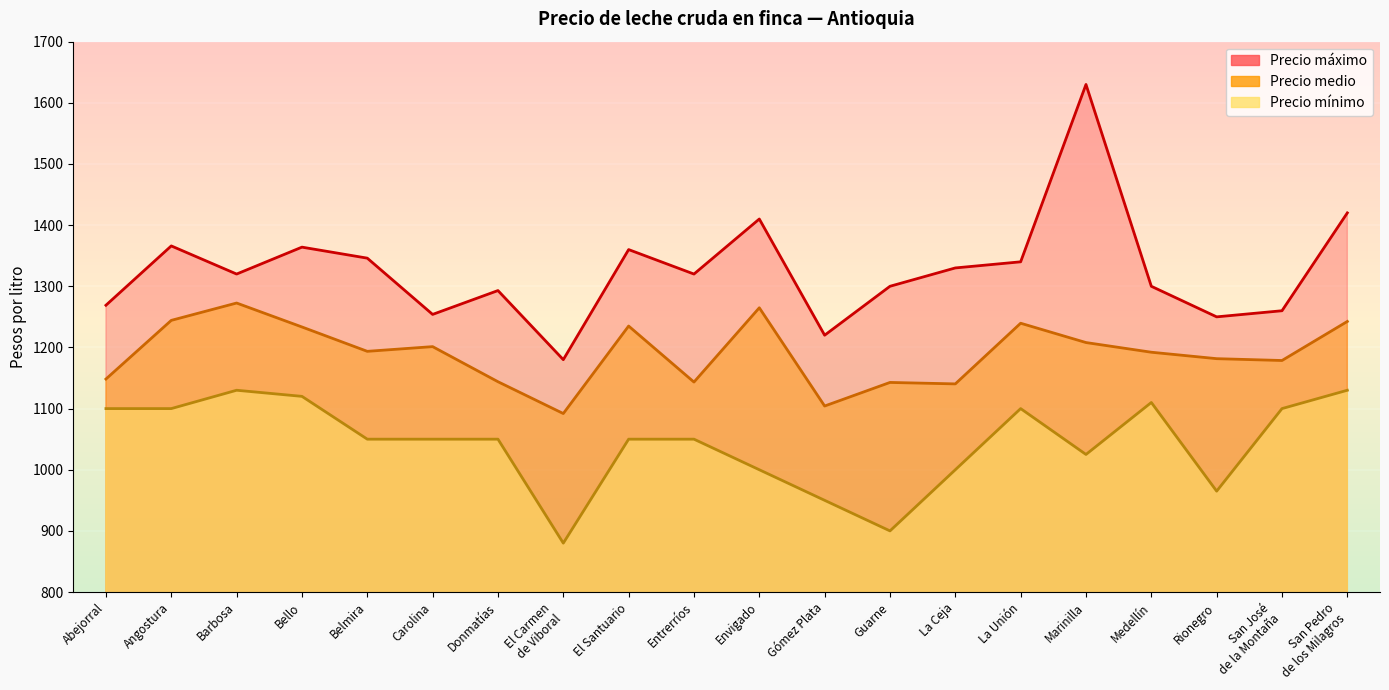

What is the average value of the Precio mínimo series?

1043.0